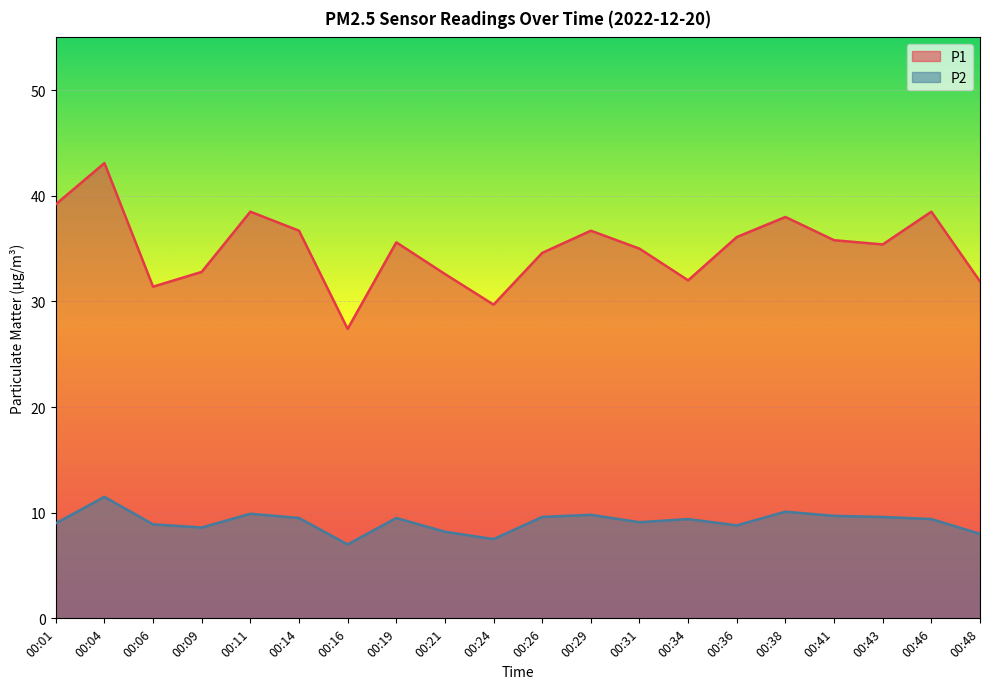

At which label does P1 first exceed 35?

00:01